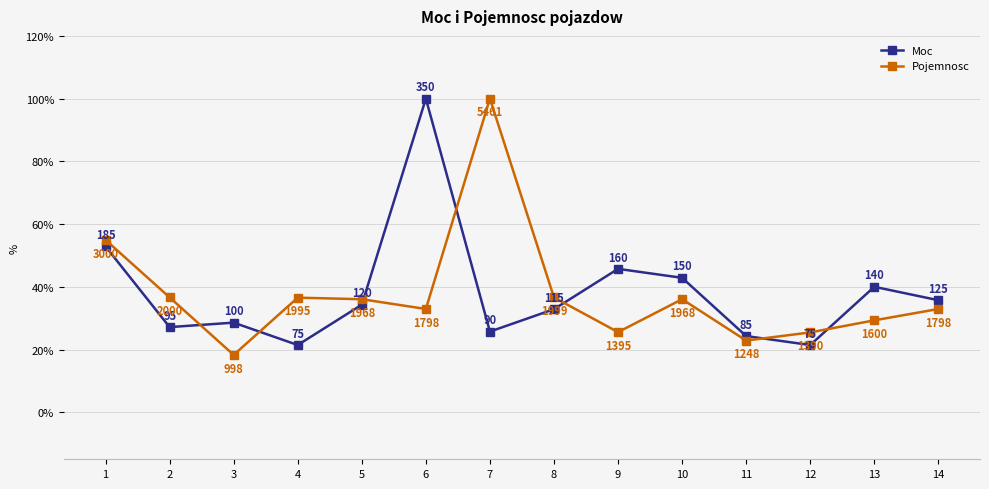

What is the average value of the Moc series?

38.1